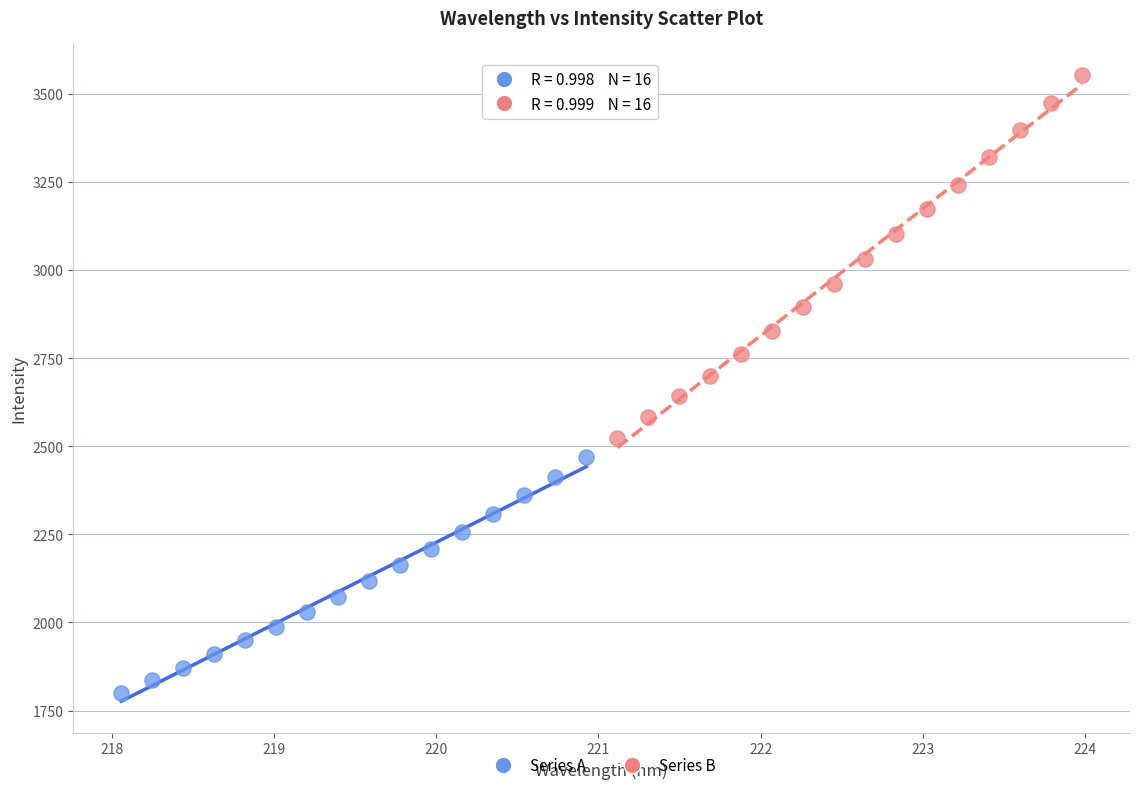

Which series has the widest spread of Y values?

Series B